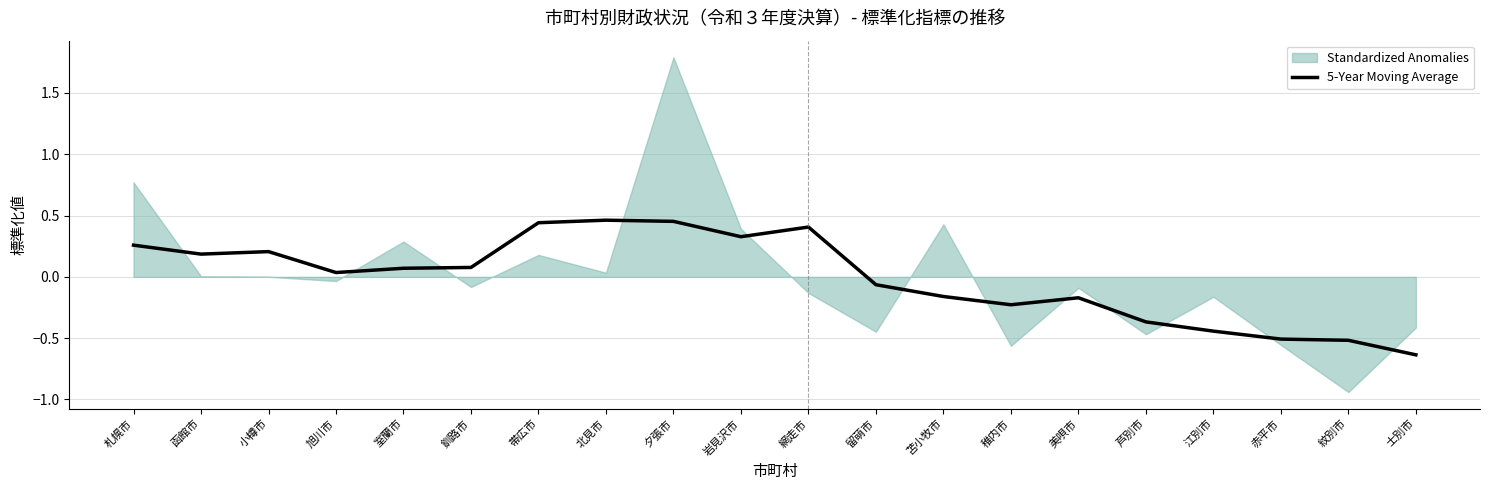

Is it true that 5-Year Moving Average equals 0.5 at 札幌市?

False